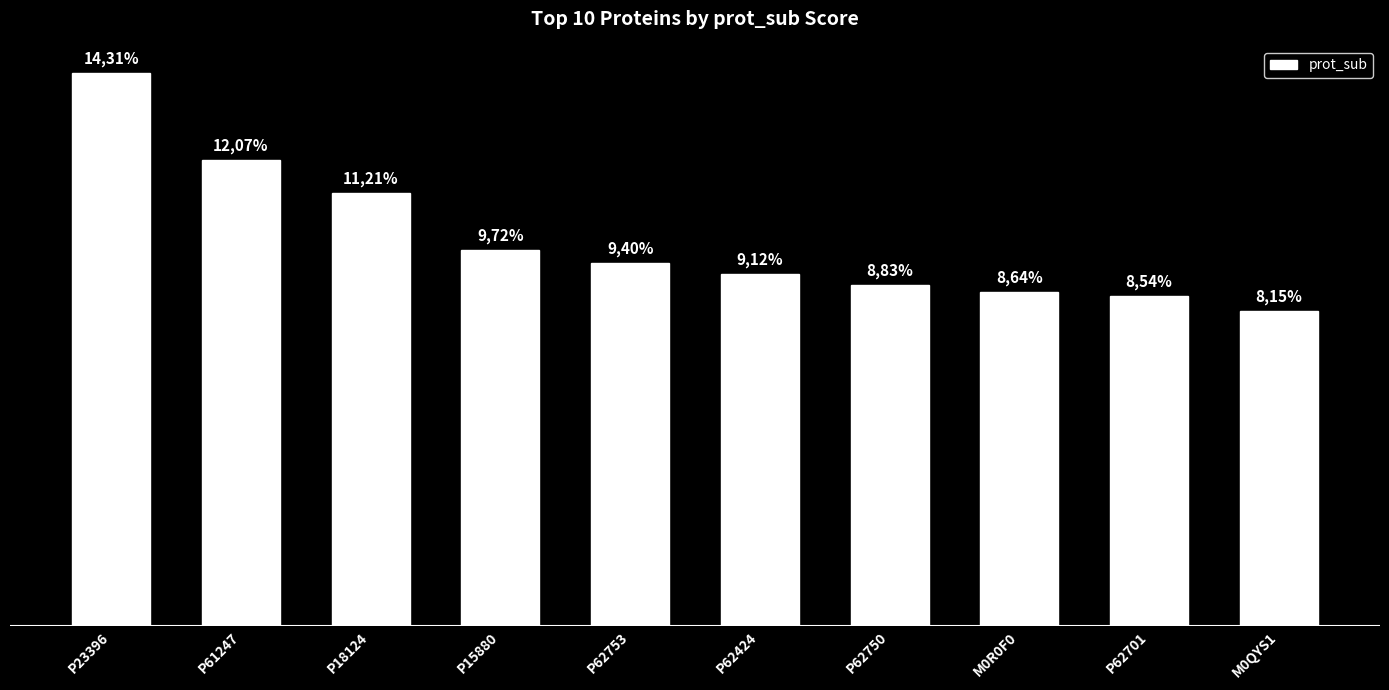

At which category does the chart reach its minimum across all series?

M0QYS1